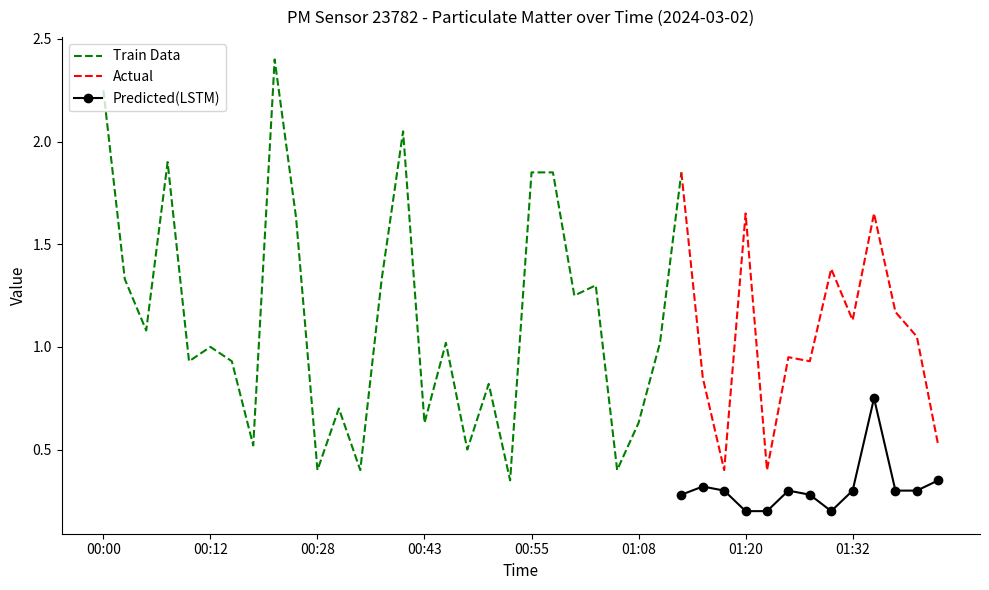

True or false: P1 and P2 cross at least once.

False